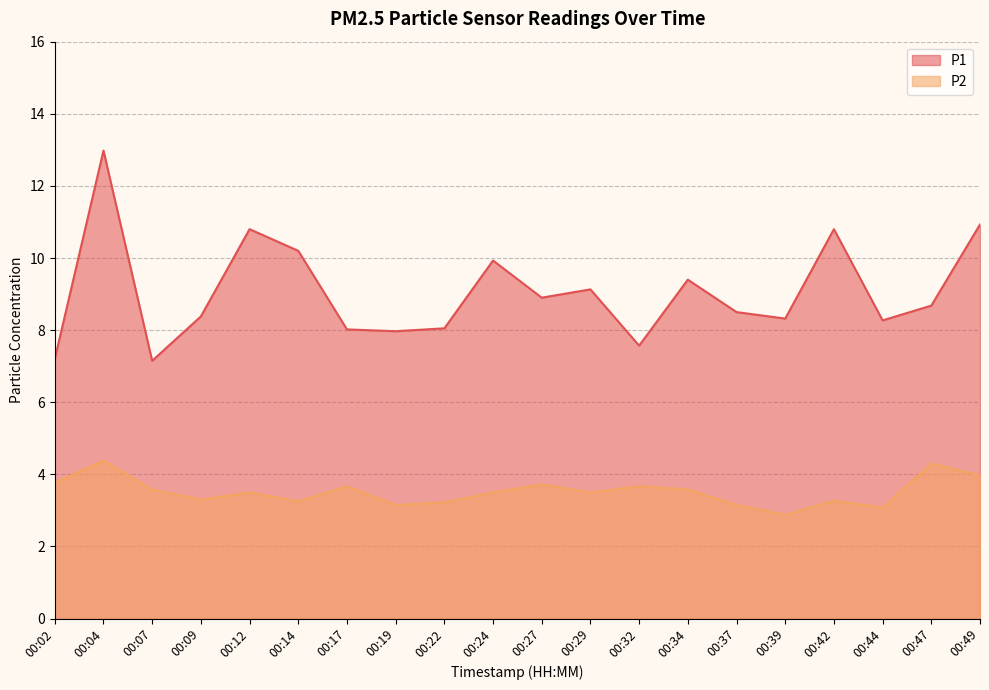

What is the value of the P1 point at the 3rd from the left?

7.2